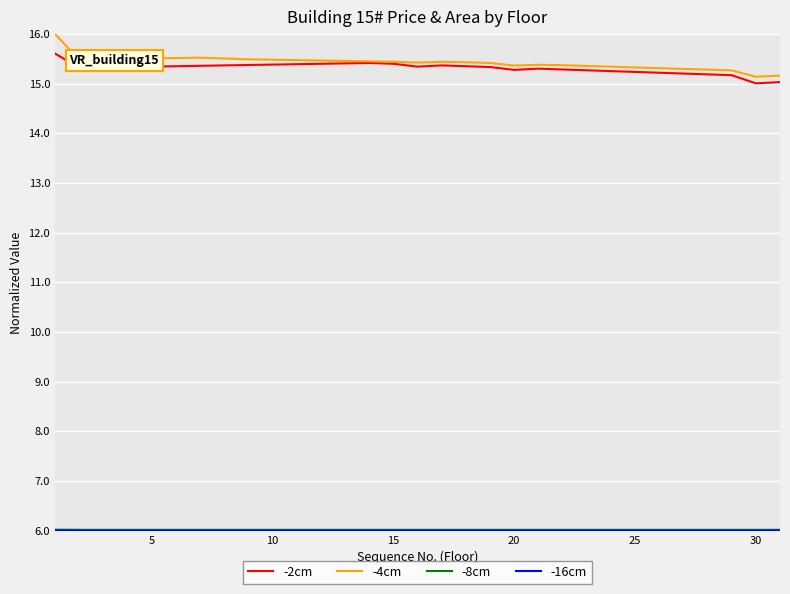

What is the smallest value displayed?

6.0